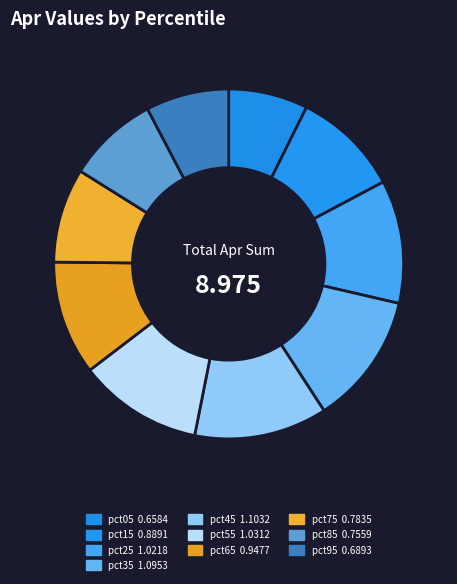

What percentage do pct85 and pct05 together represent?

15.8%